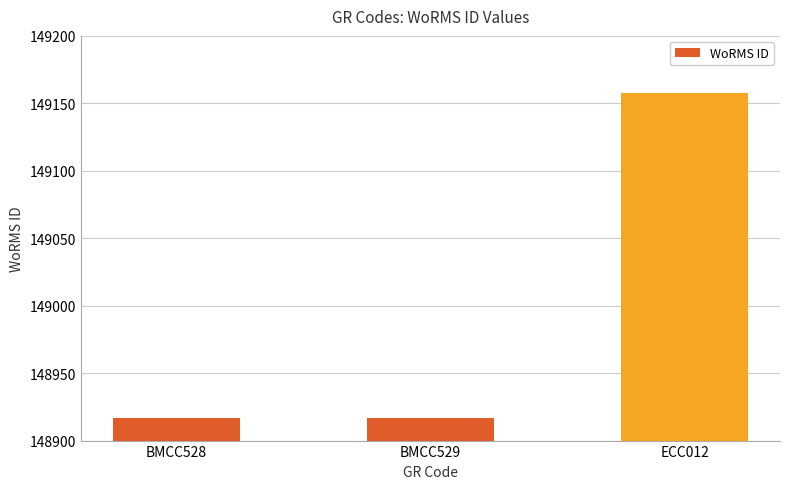

How many series are shown in this chart?

1